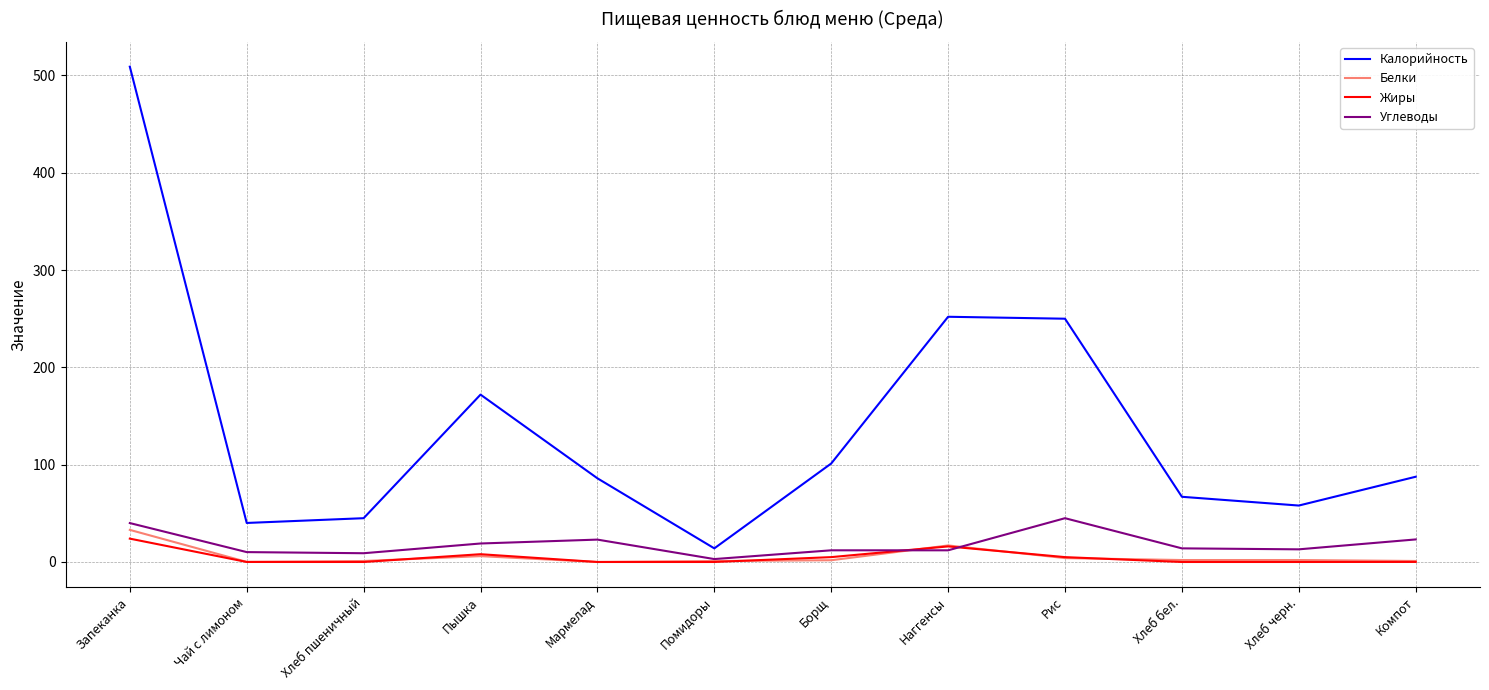

Which series has the largest total across all categories?

Калорийность